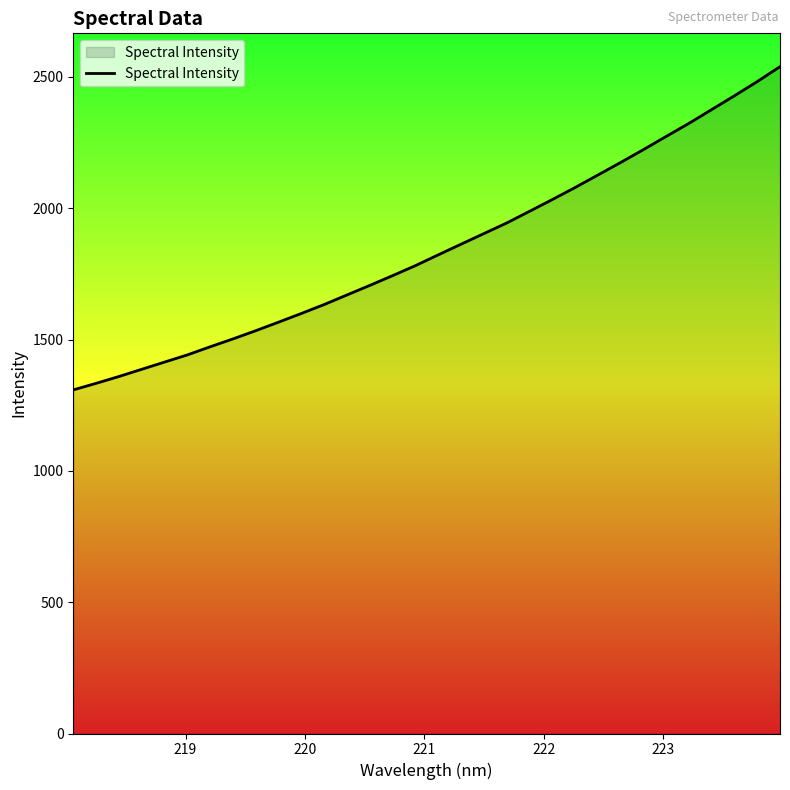

What is the difference between the maximum and minimum values?

1230.6